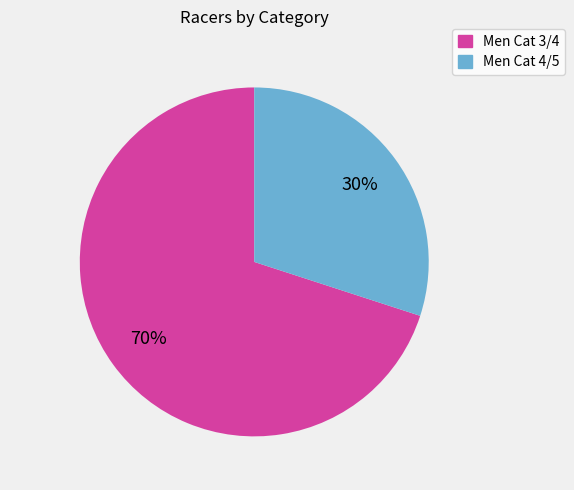

The Men Cat 3/4 slice represents 70% of the pie. True or false?

True